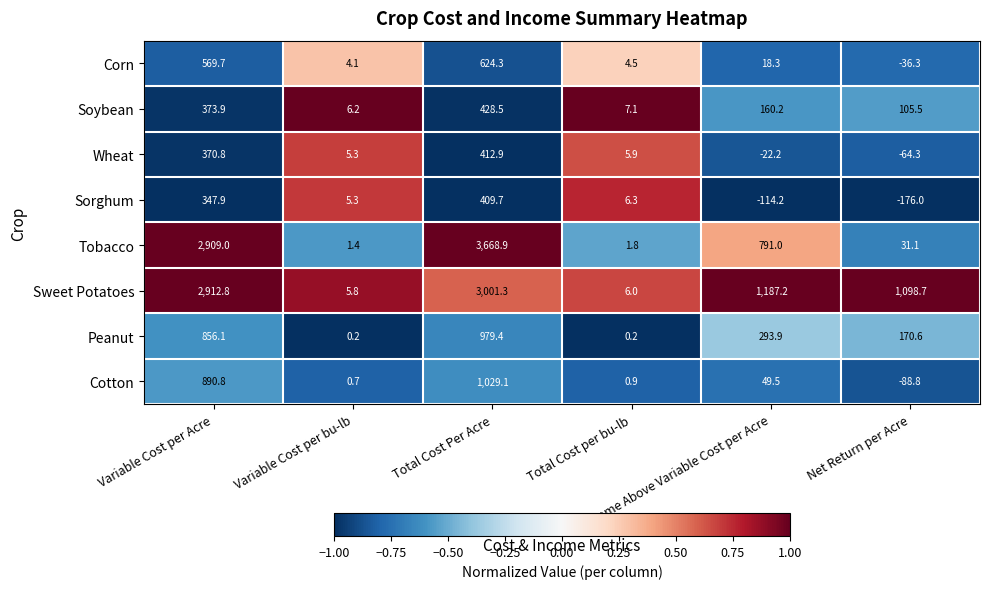

At which category is the sum across all series the highest?

Total Cost Per Acre